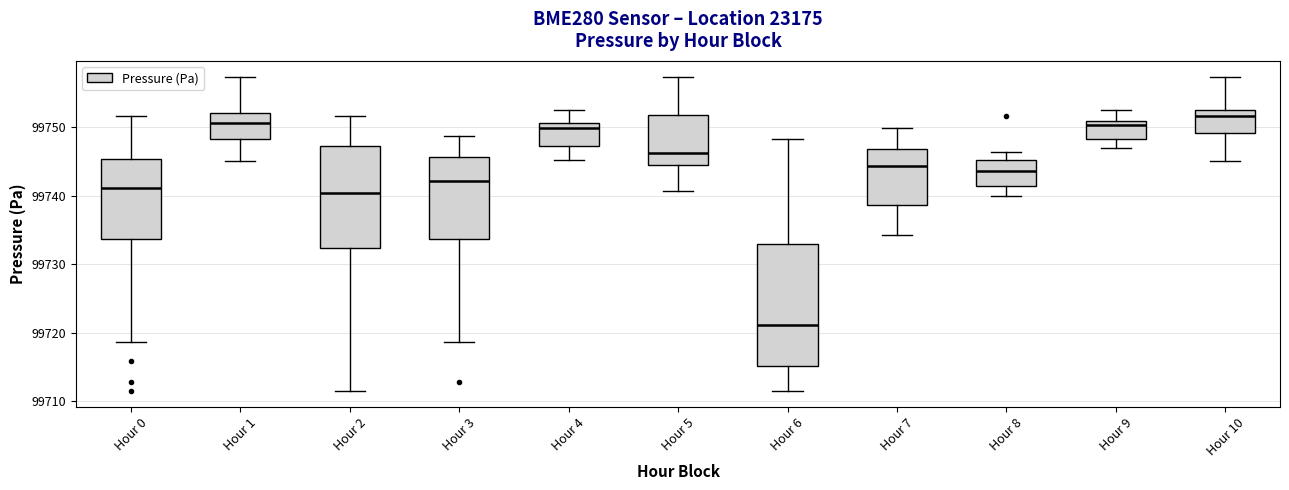

Reading left to right, read every box against the y-axis: the position of its median line, the range the box covers, and the ends of its whiskers. The values are not printed on the chart, so give them approximately, as read against the axis.

Hour 0: median 99741, box 99734 to 99745, whiskers 99719 to 99752
Hour 1: median 99751, box 99748 to 99752, whiskers 99745 to 99757
Hour 2: median 99740, box 99732 to 99747, whiskers 99711 to 99752
Hour 3: median 99742, box 99734 to 99746, whiskers 99719 to 99749
Hour 4: median 99750, box 99747 to 99751, whiskers 99745 to 99753
Hour 5: median 99746, box 99744 to 99752, whiskers 99741 to 99757
Hour 6: median 99721, box 99715 to 99733, whiskers 99711 to 99748
Hour 7: median 99744, box 99739 to 99747, whiskers 99734 to 99750
Hour 8: median 99744, box 99741 to 99745, whiskers 99740 to 99746
Hour 9: median 99750, box 99748 to 99751, whiskers 99747 to 99752
Hour 10: median 99752 (just below the box's upper edge), box 99749 to 99752, whiskers 99745 to 99757